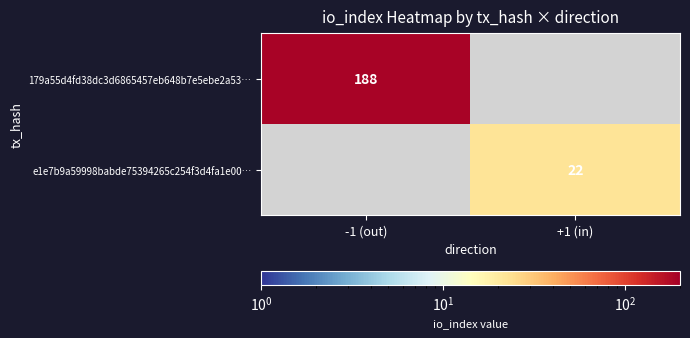

The value of e1e7b9a59998babde75394265c254f3d4fa1e00… at +1 (in) is 5. True or false?

False